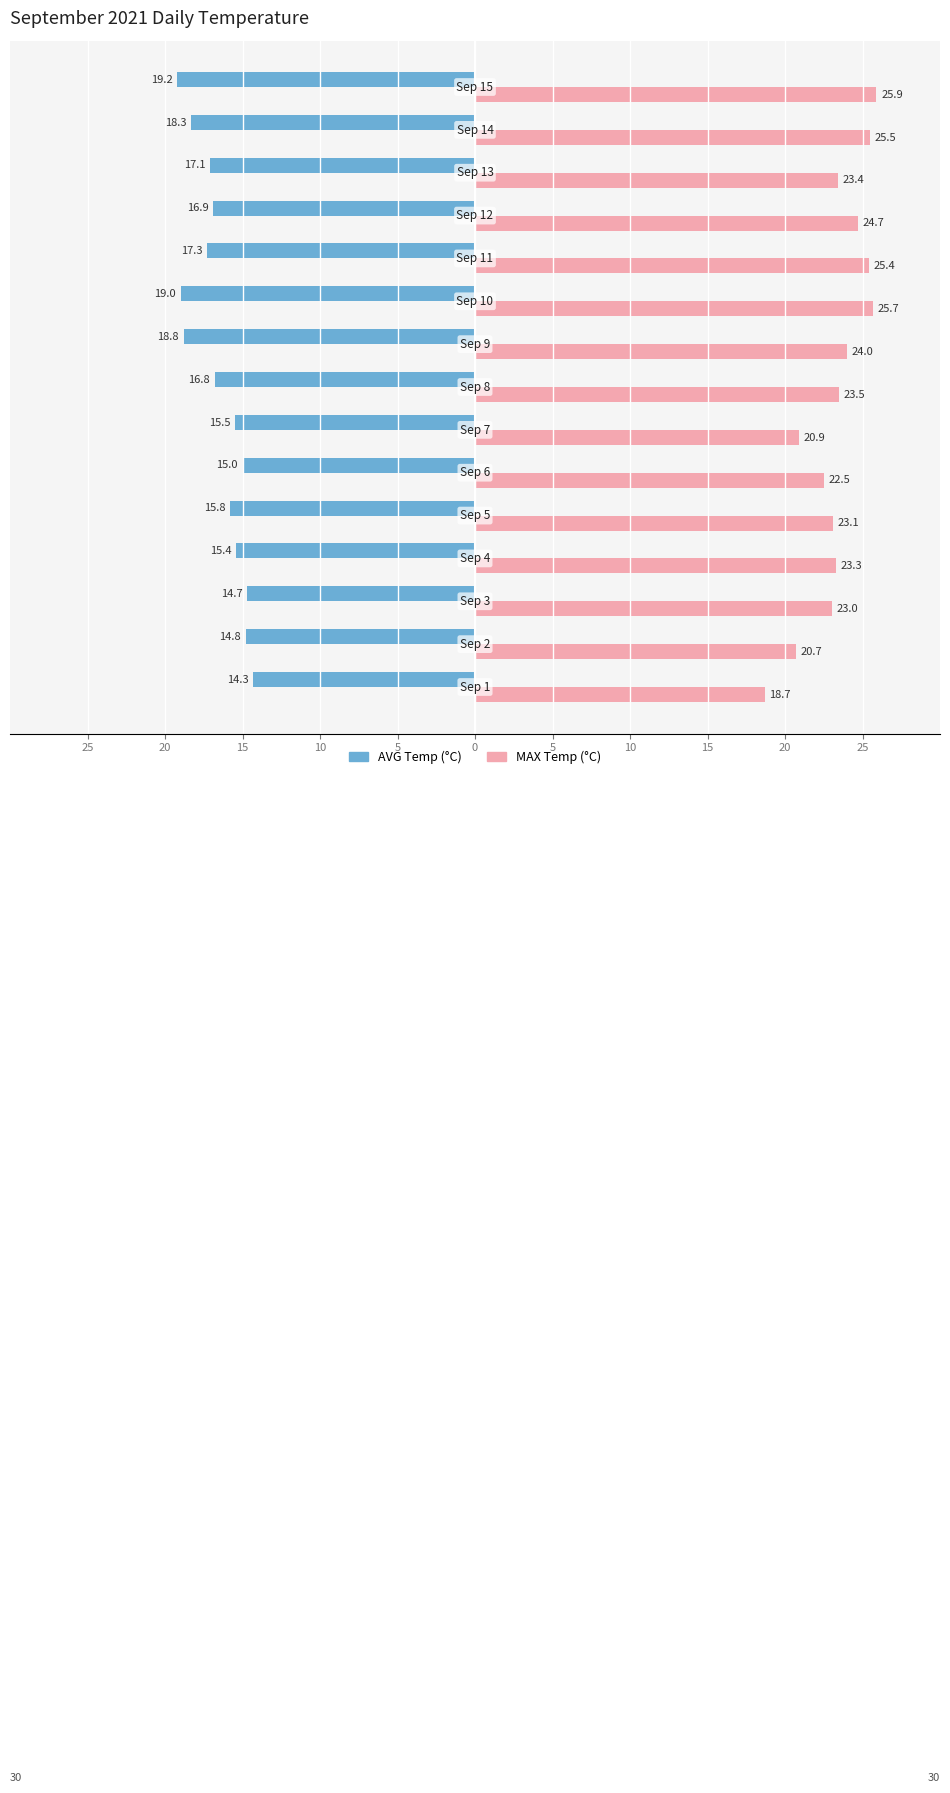

What are all the series names shown in the legend?

AVG Temp (°C), MAX Temp (°C)